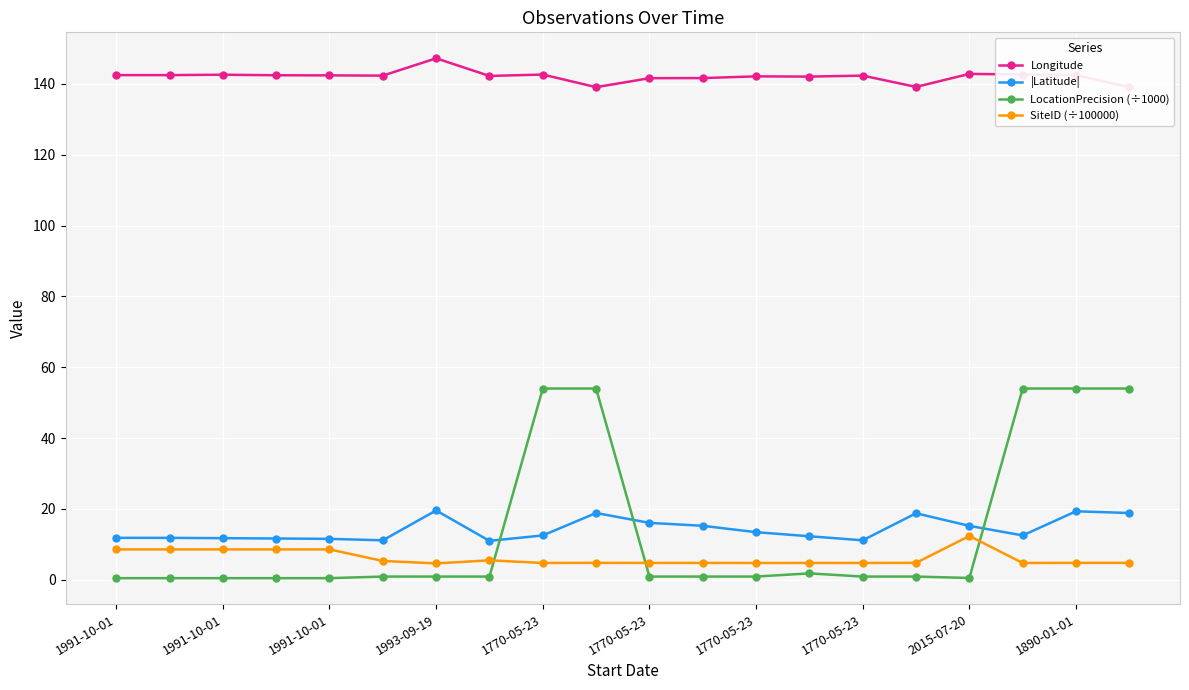

Is it true that SiteID (÷100000) equals 12.7 at 1991-10-01?

False